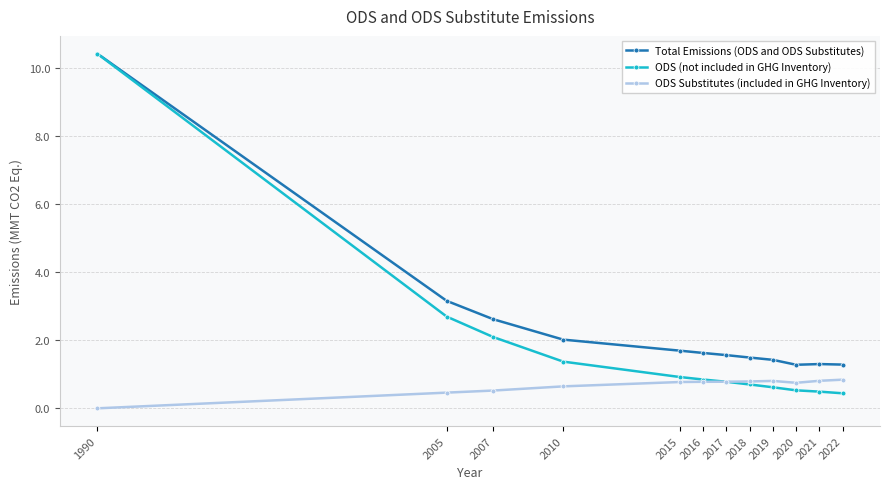

True or false: Total Emissions (ODS and ODS Substitutes) has a value of 2.5 at 2018.

False